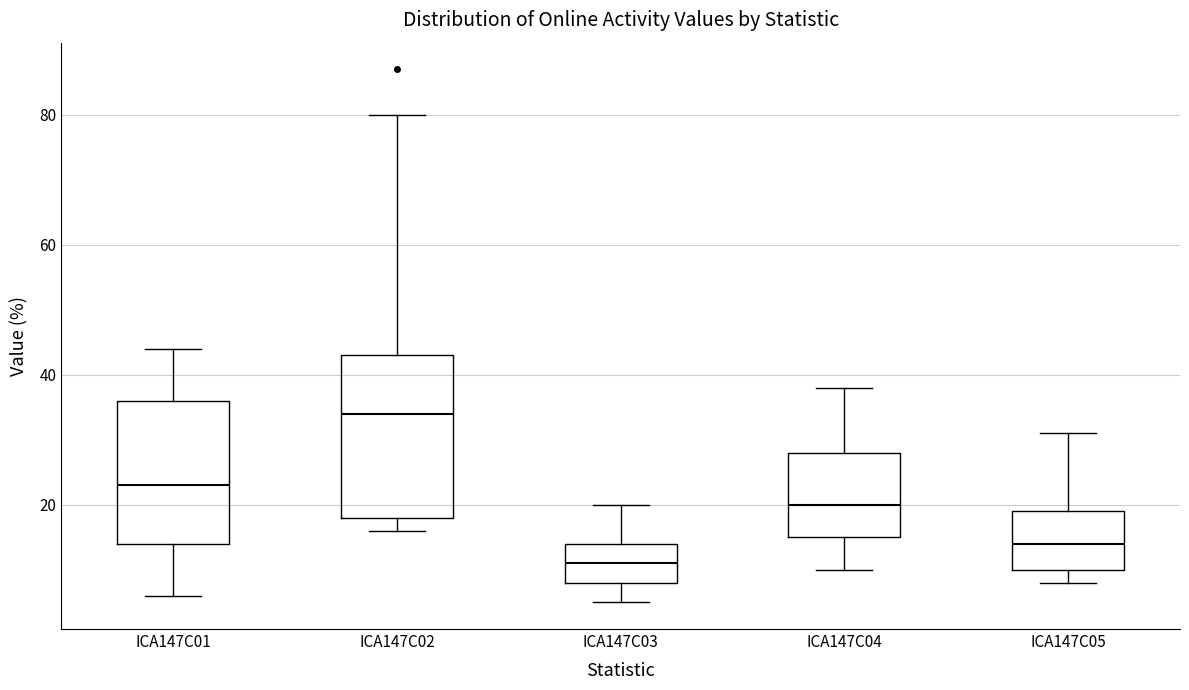

Comparing the boxes themselves (not the whiskers), which one is the tallest?

ICA147C02